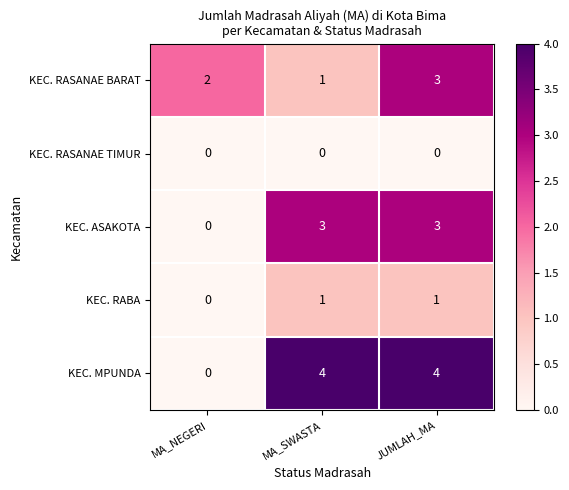

What is the sum of all KEC. RASANAE BARAT values?

6